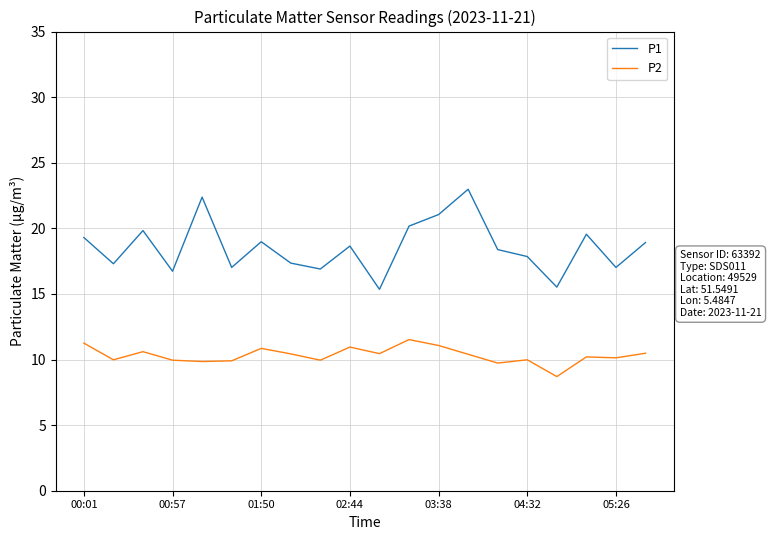

Which series has the largest total across all categories?

P1